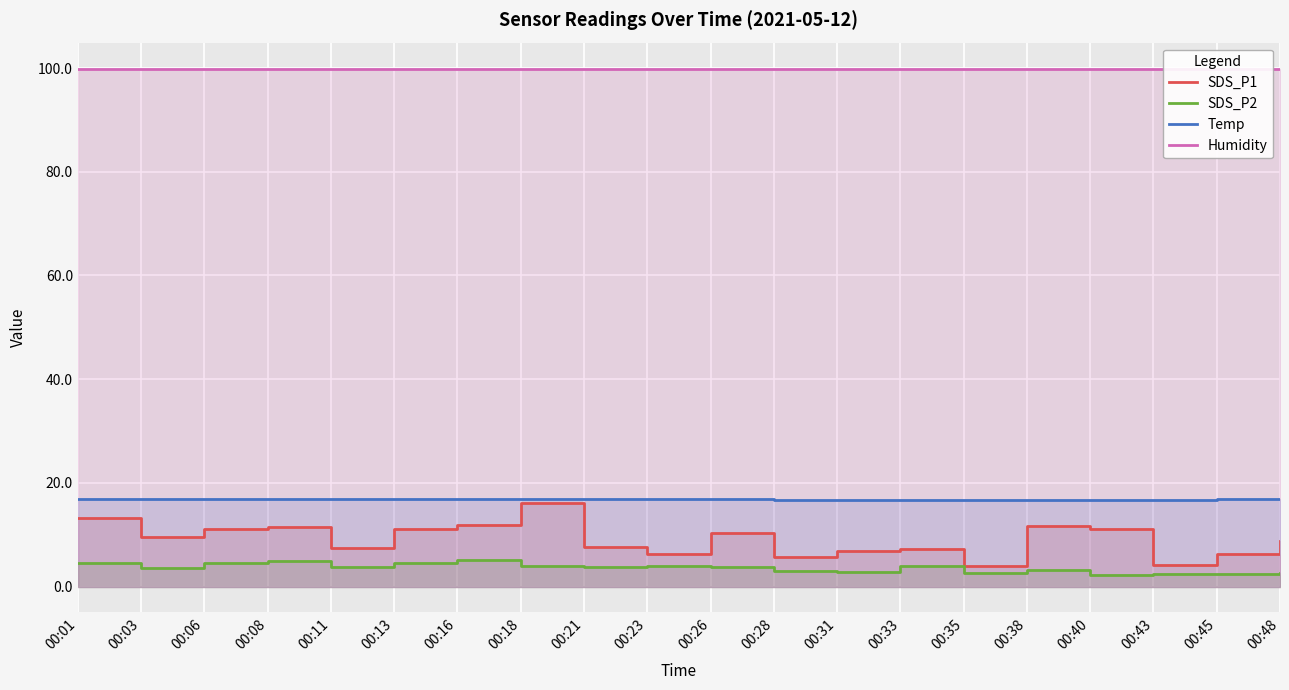

How many values in the SDS_P1 series are below 9?

10